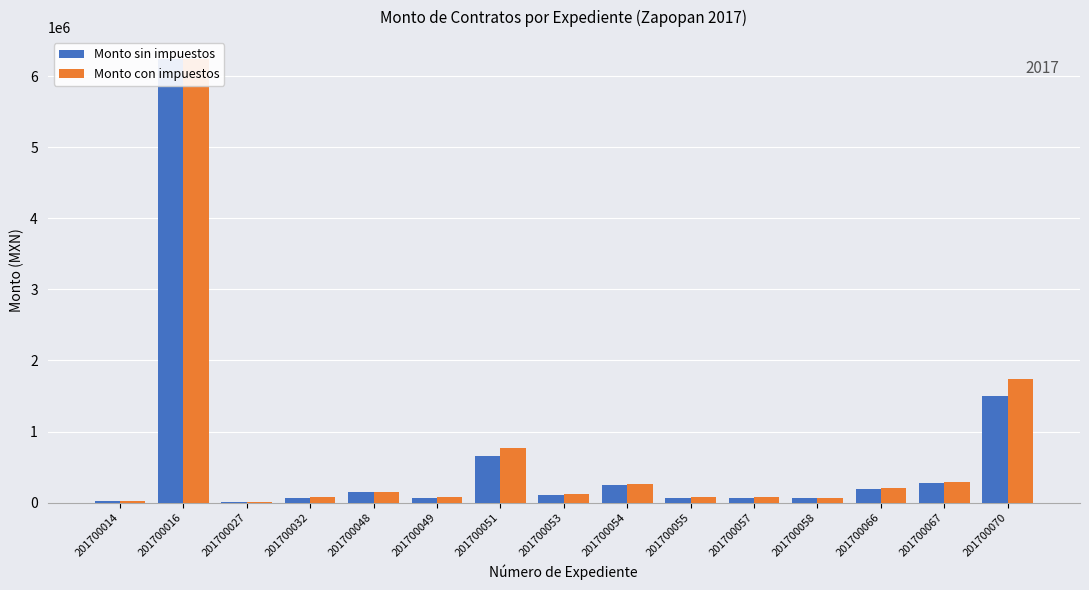

At which category is the sum across all series the highest?

201700016